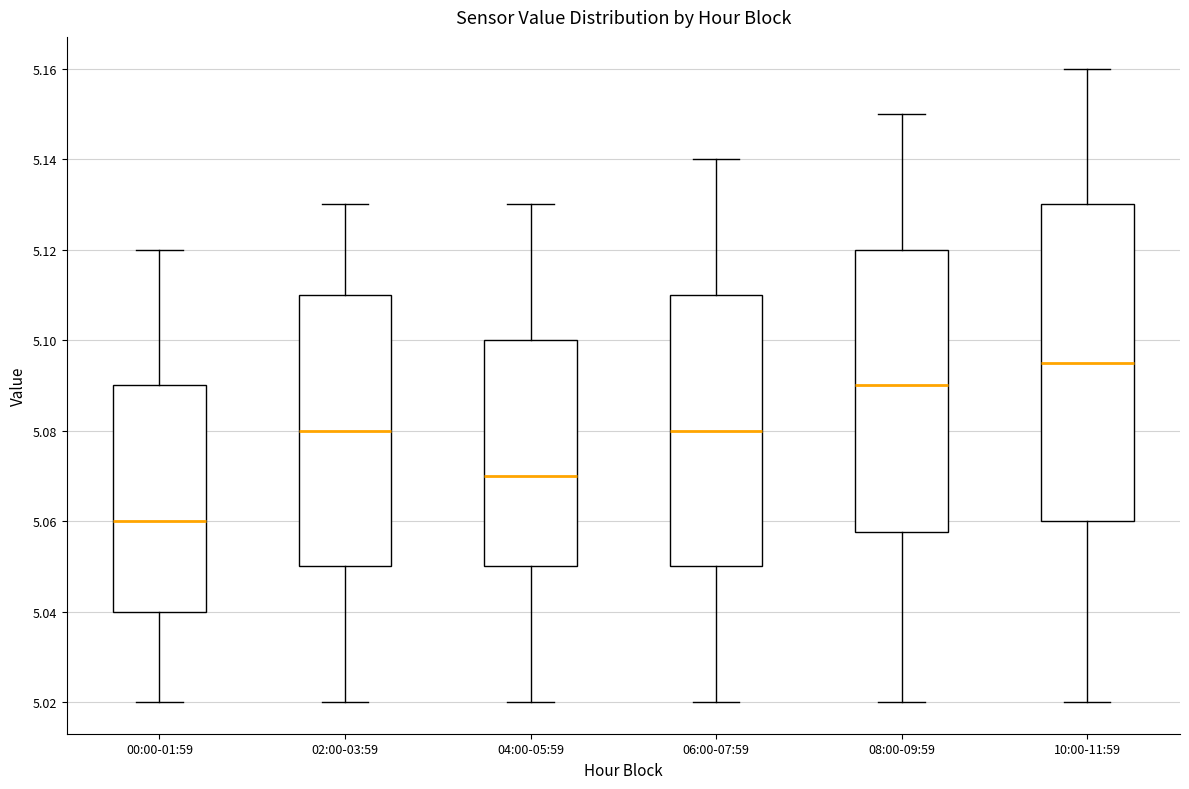

Comparing the boxes themselves (not the whiskers), which one is the tallest?

10:00-11:59